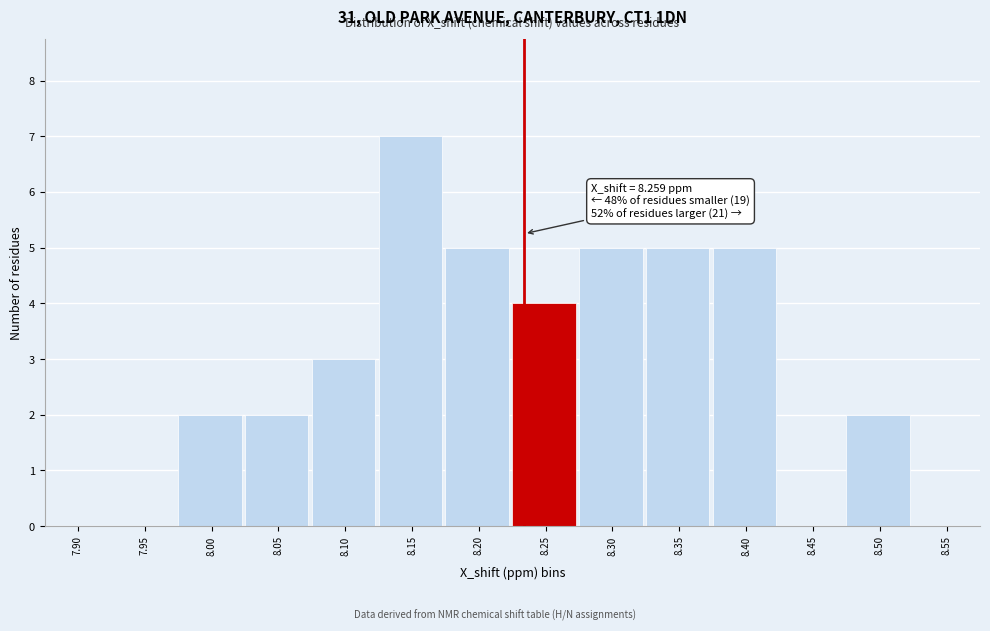

Reading left to right, list all the values displayed in this chart.

7.90=0	7.95=0	8.00=2	8.05=2	8.10=3	8.15=7	8.20=5	8.25=4	8.30=5	8.35=5	8.40=5	8.45=0	8.50=2	8.55=0